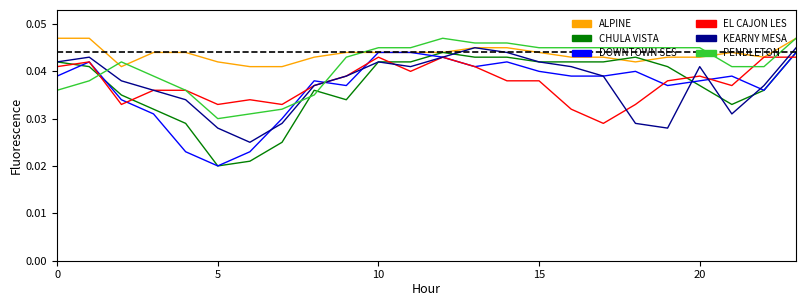

How many lines are shown in the chart?

6